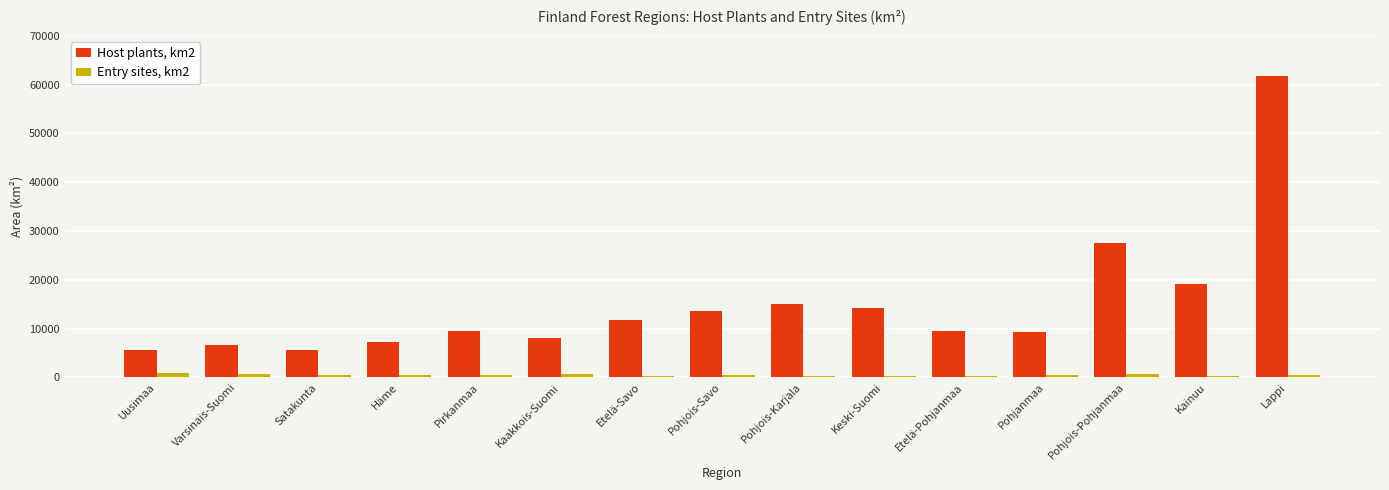

Which series has the largest total across all categories?

Host plants, km2